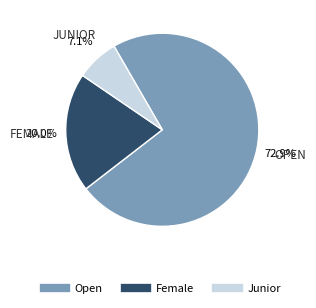

Is there any slice that represents more than half of the pie?

Yes